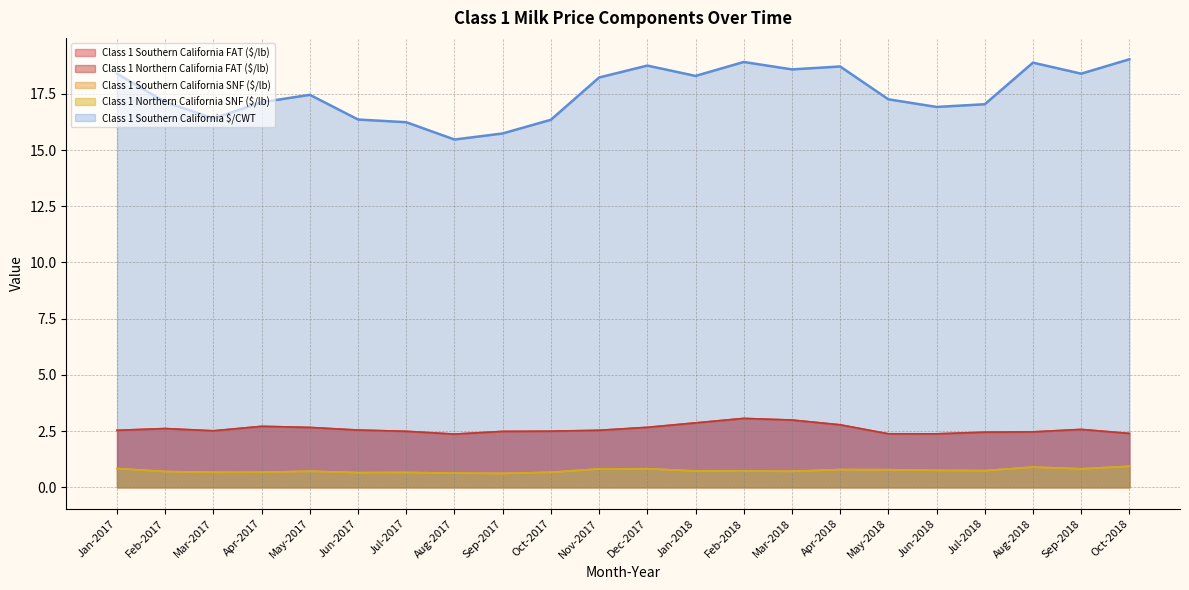

At how many categories does at least one series exceed 11?

22